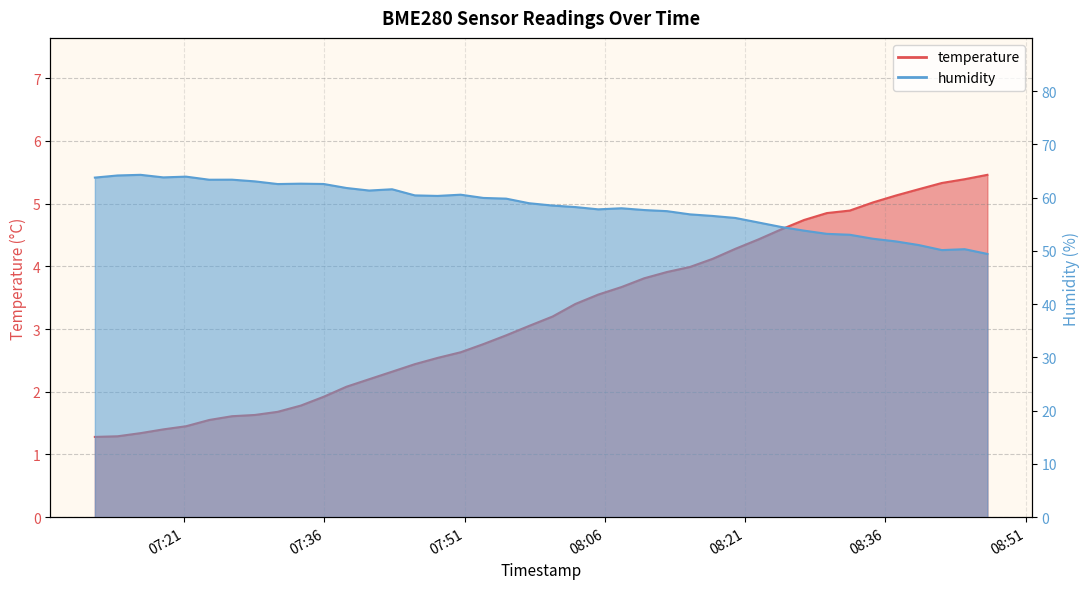

What is the sum of all temperature values?

128.8